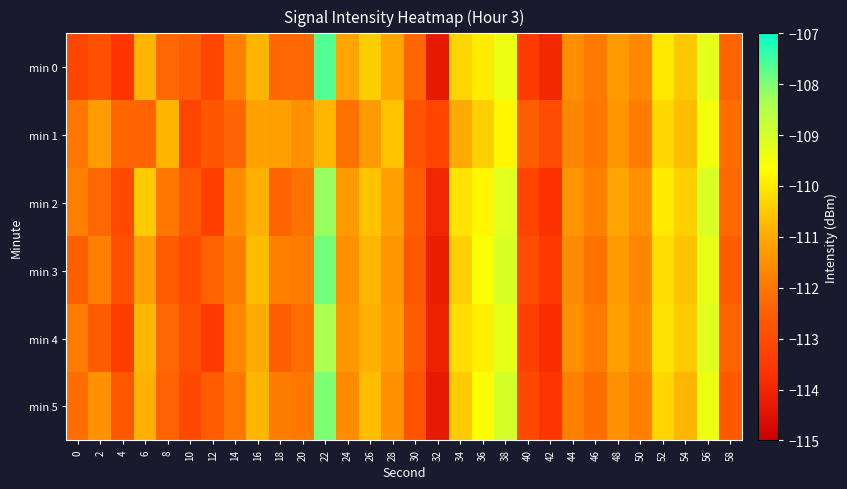

Count the number of data series in this chart.

6